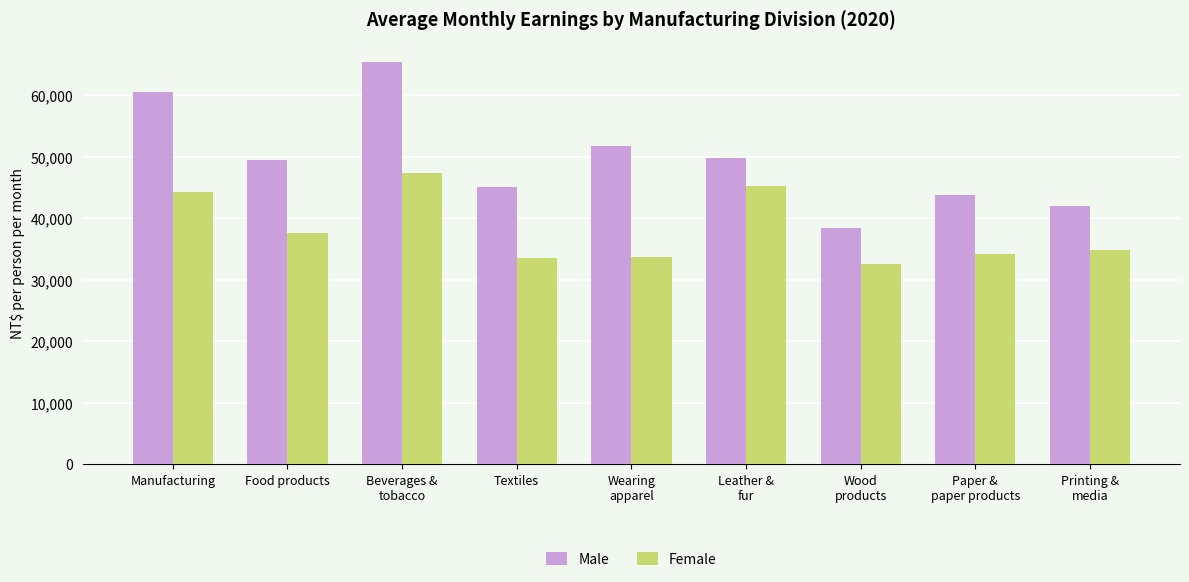

Which category has the lowest value in the Male series?

Wood
products